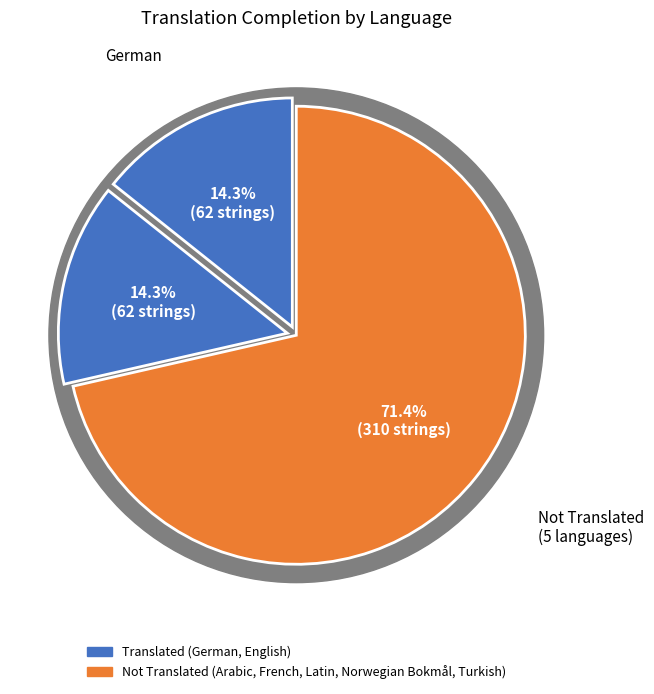

Is Turkish the majority of the pie?

No